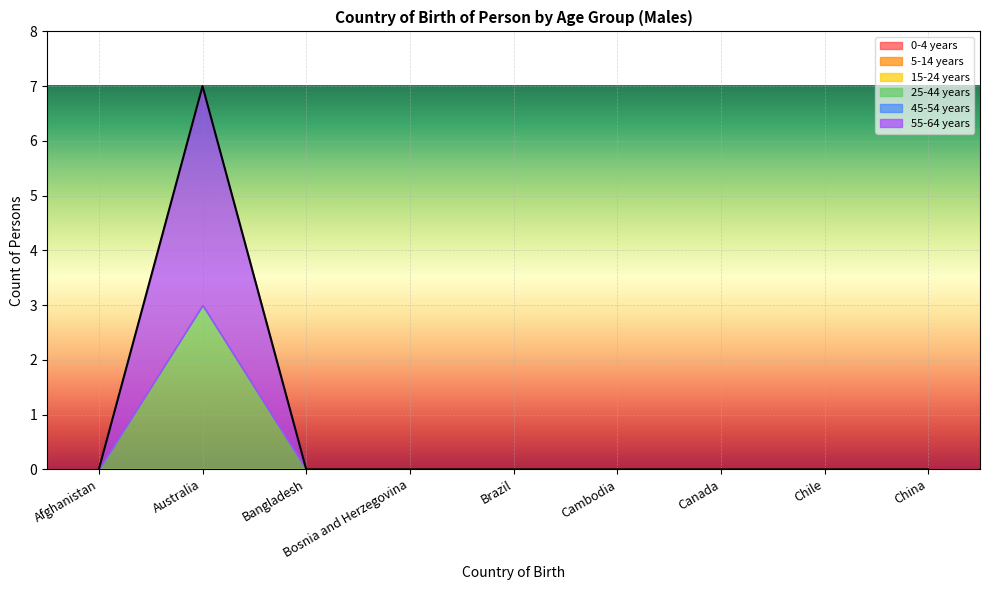

At which category is the sum across all series the highest?

Australia